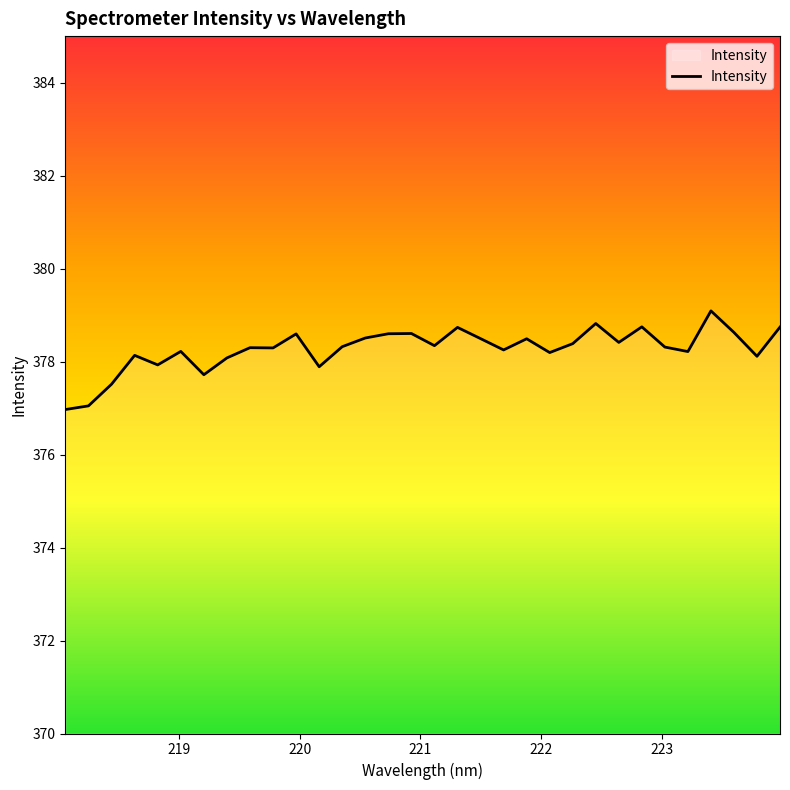

What is the difference between the maximum and minimum values?

2.1